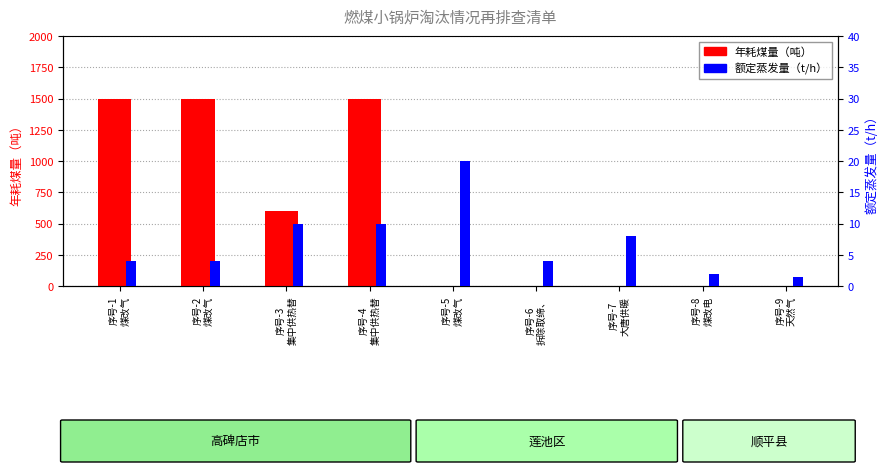

Is the value of 年耗煤量（吨） at 序号-9
天然气 greater than the value of 额定蒸发量（t/h） at 序号-2
煤改气?

No